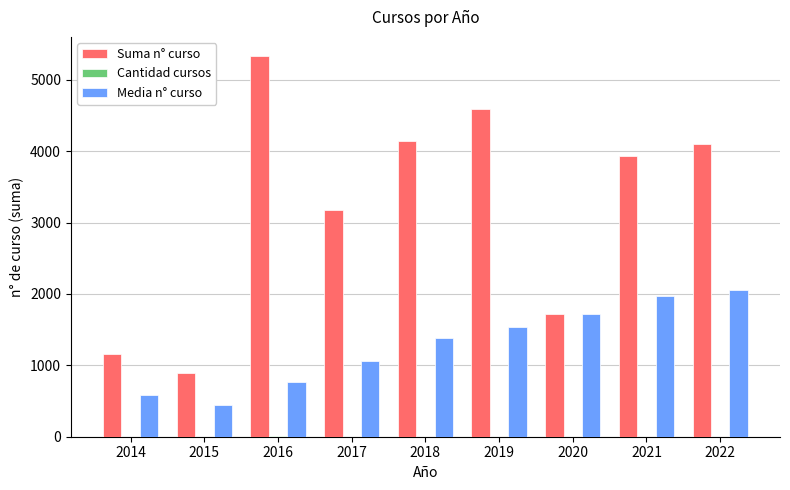

Which category has the highest value across all series?

2016